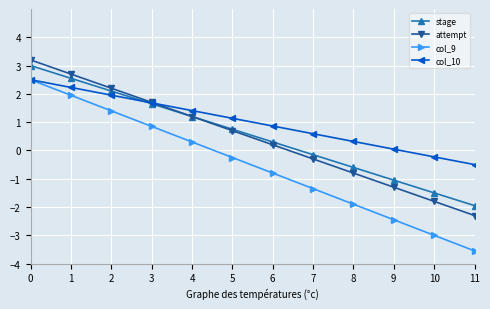

The value of stage at 8 is -0.6. True or false?

True